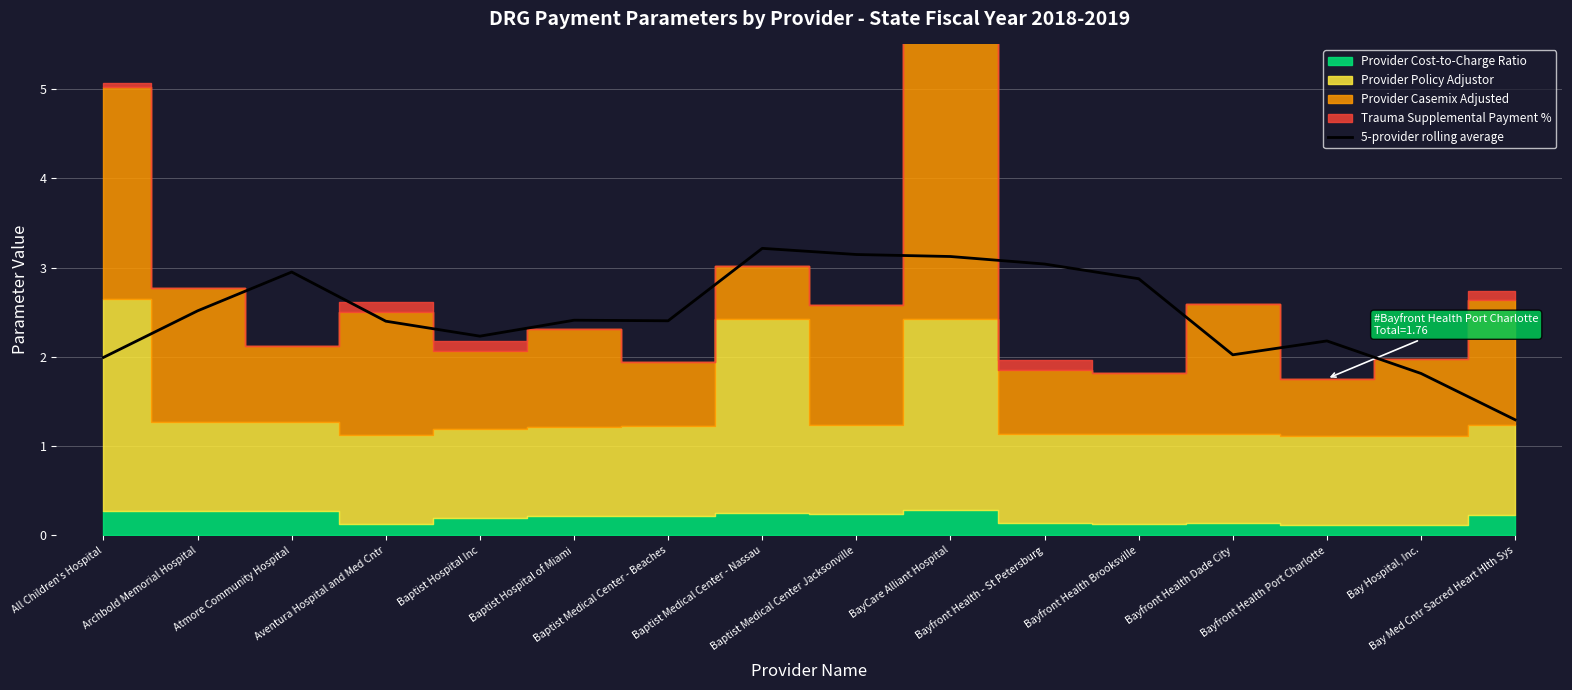

What is the minimum value for 5-provider rolling average?

1.3